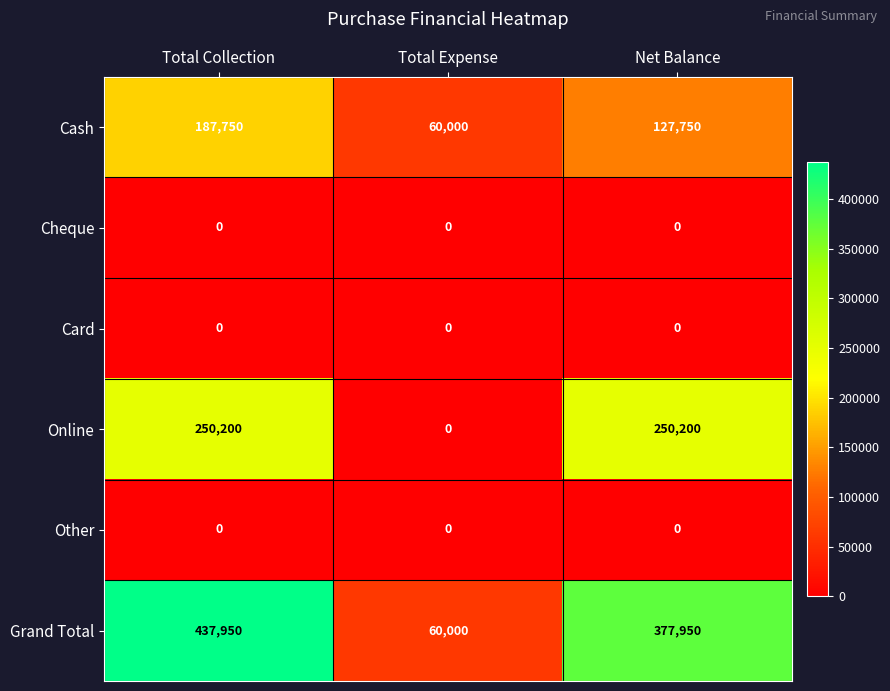

What is the total value across all series at Net Balance?

755900